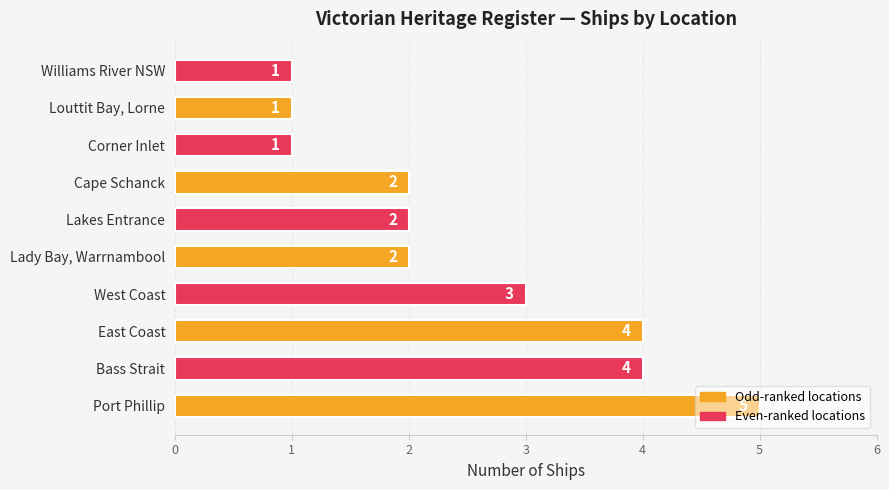

The chart shows a value of 2 at Louttit Bay, Lorne. True or false?

False